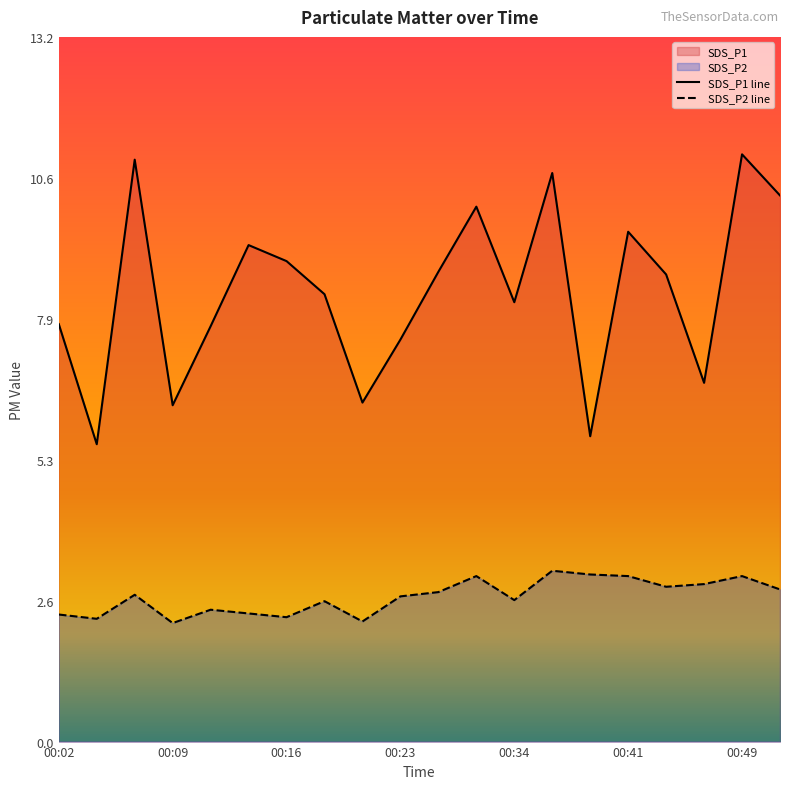

How many lines are shown in the chart?

2